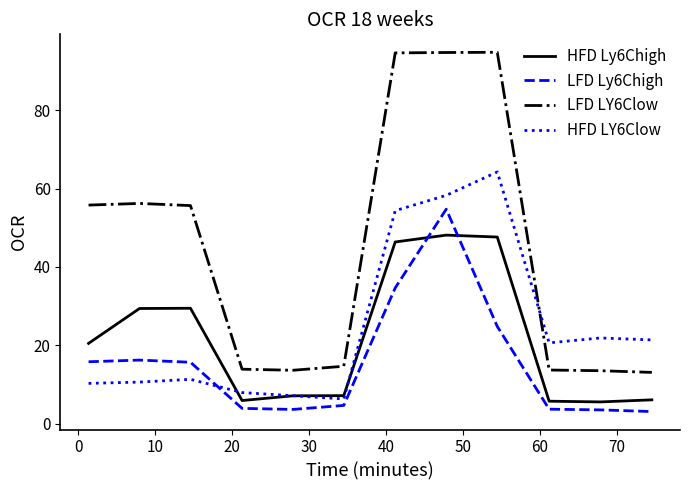

At how many categories does at least one series exceed 40?

6